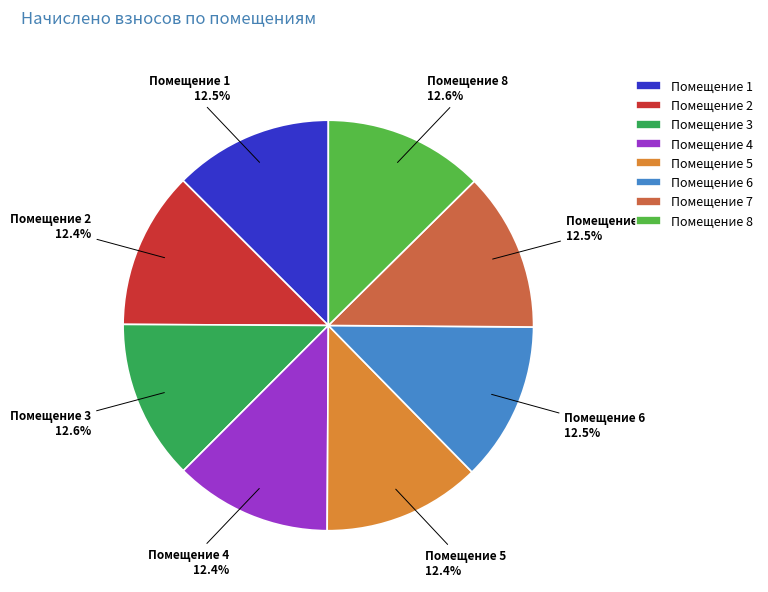

Is there a majority slice in this chart?

No